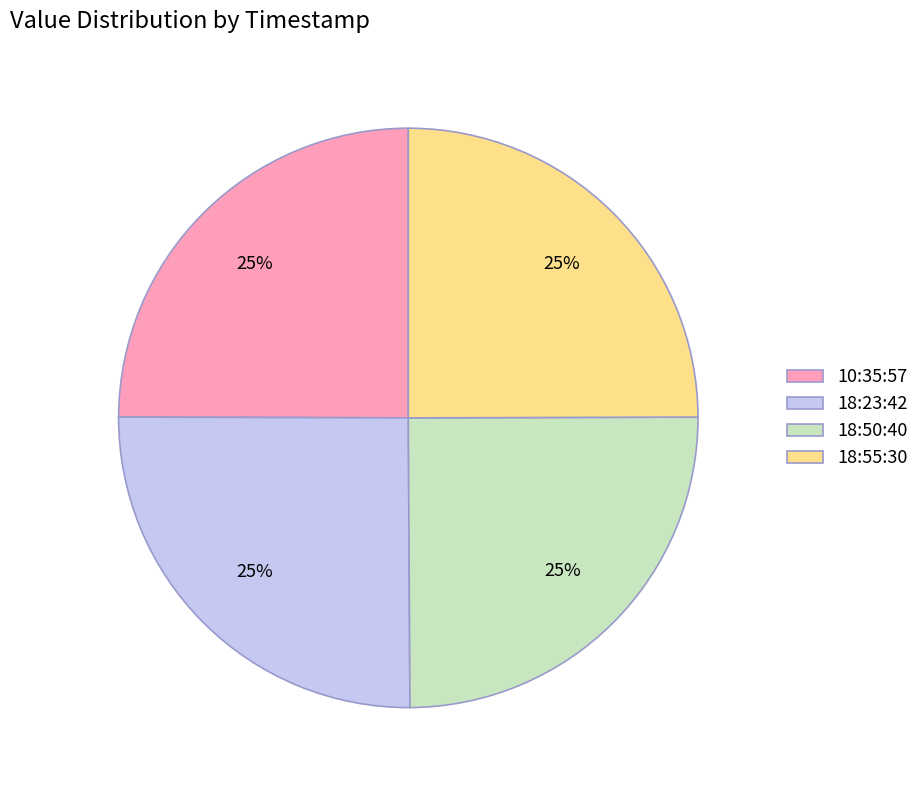

The 10:35:57 slice represents 15% of the pie. True or false?

False